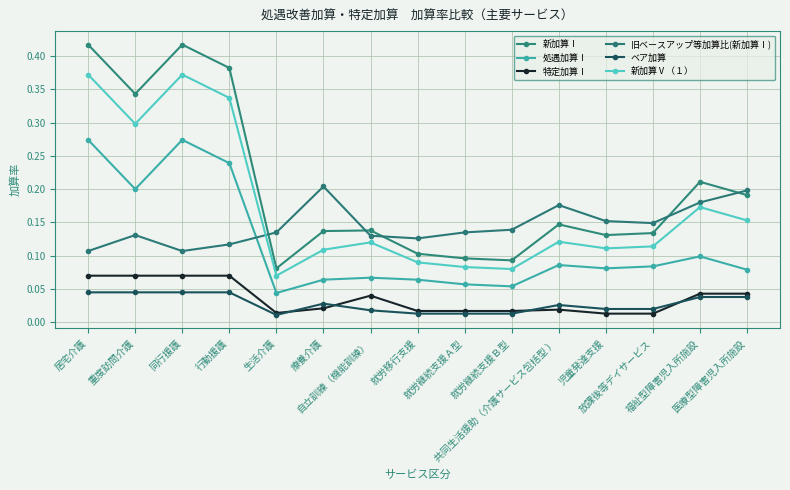

Reading right to left, extract all data points from this chart.

新加算Ⅰ: 0.2	0.2	0.1	0.1	0.1	0.1	0.1	0.1	0.1	0.1	0.1	0.4	0.4	0.3	0.4
処遇加算Ⅰ: 0.1	0.1	0.1	0.1	0.1	0.1	0.1	0.1	0.1	0.1	0.0	0.2	0.3	0.2	0.3
特定加算Ⅰ: 0.0	0.0	0.0	0.0	0.0	0.0	0.0	0.0	0.0	0.0	0.0	0.1	0.1	0.1	0.1
旧ベースアップ等加算比(新加算Ⅰ): 0.2	0.2	0.1	0.2	0.2	0.1	0.1	0.1	0.1	0.2	0.1	0.1	0.1	0.1	0.1
ベア加算: 0.0	0.0	0.0	0.0	0.0	0.0	0.0	0.0	0.0	0.0	0.0	0.0	0.0	0.0	0.0
新加算Ⅴ（１）: 0.2	0.2	0.1	0.1	0.1	0.1	0.1	0.1	0.1	0.1	0.1	0.3	0.4	0.3	0.4